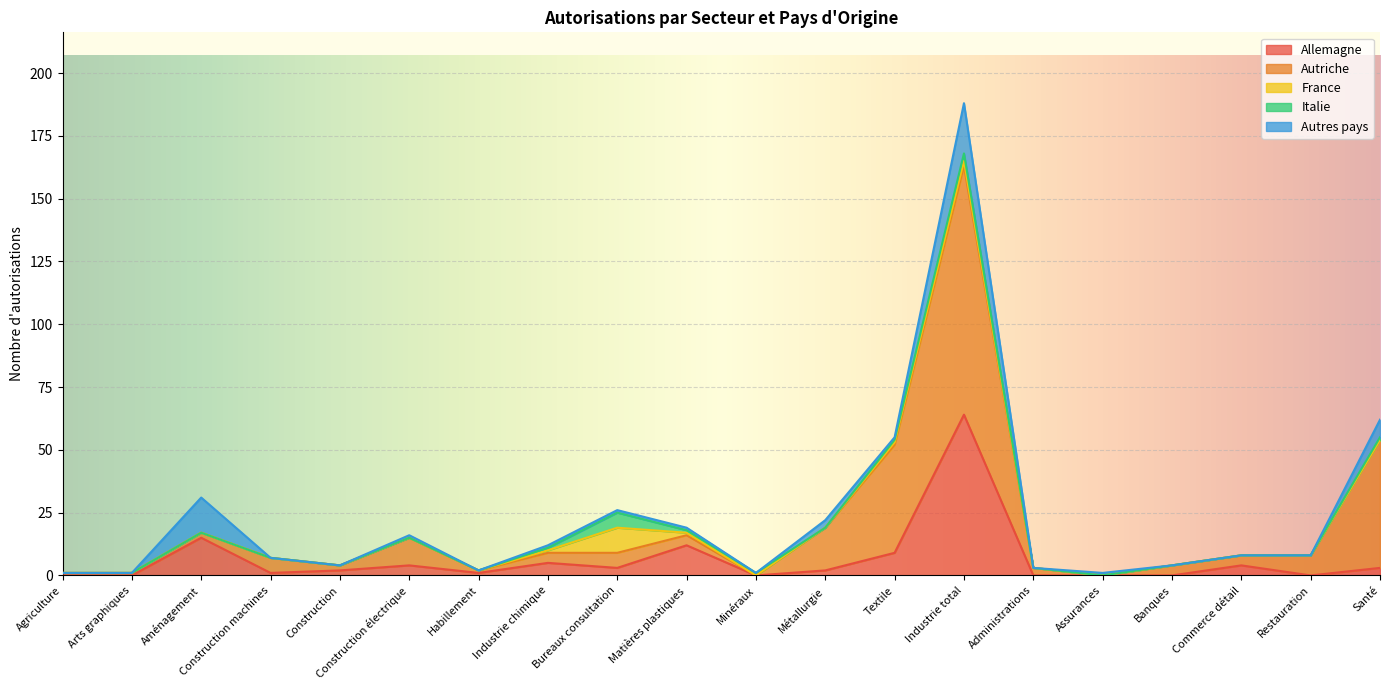

Which label corresponds to the largest value in the chart?

Industrie total